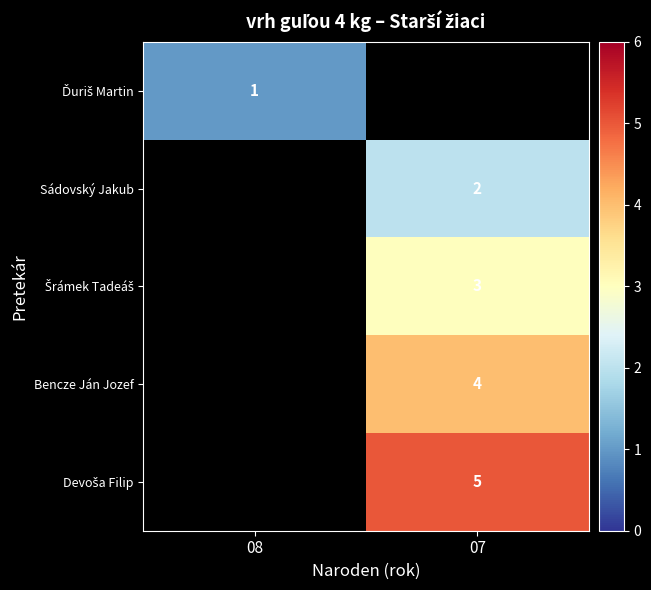

The Bencze Ján Jozef series shows 6 at 07. True or false?

False